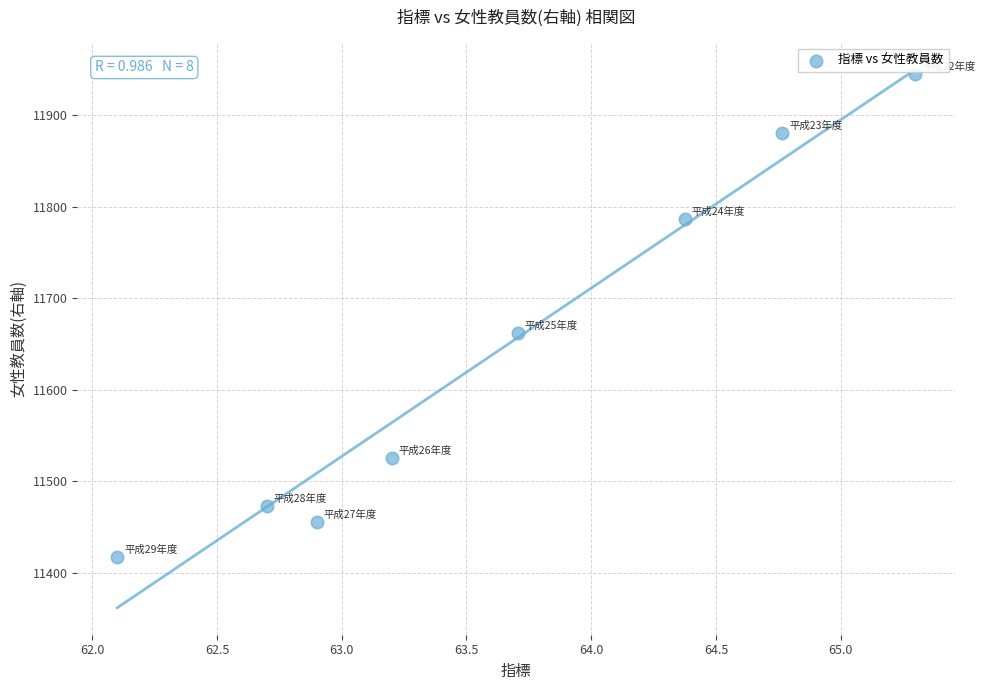

What Y value in the scatter plot is closest to 11681?

11662